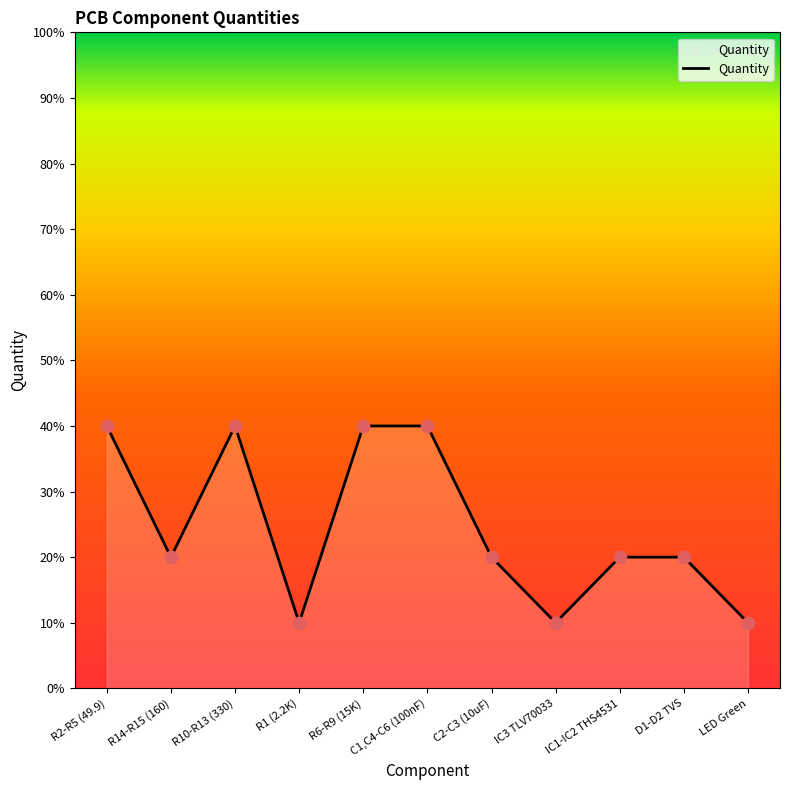

Is this an area chart (filled region under the line)?

Yes